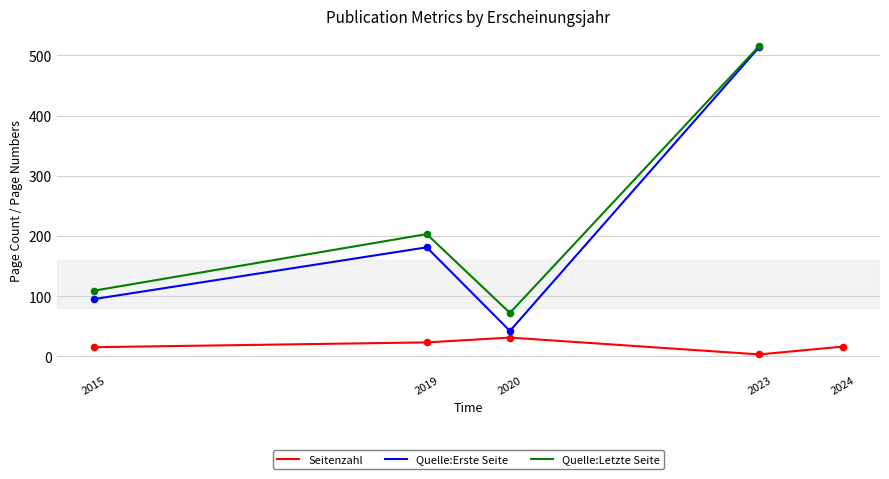

Which series has the widest spread of Y values?

Quelle:Erste Seite